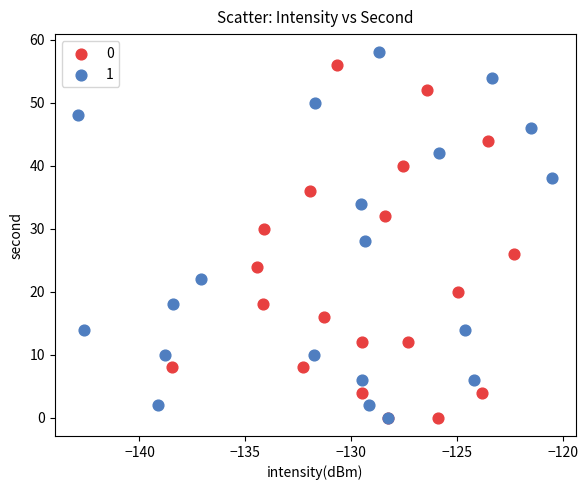

Which series has the widest spread of Y values?

1